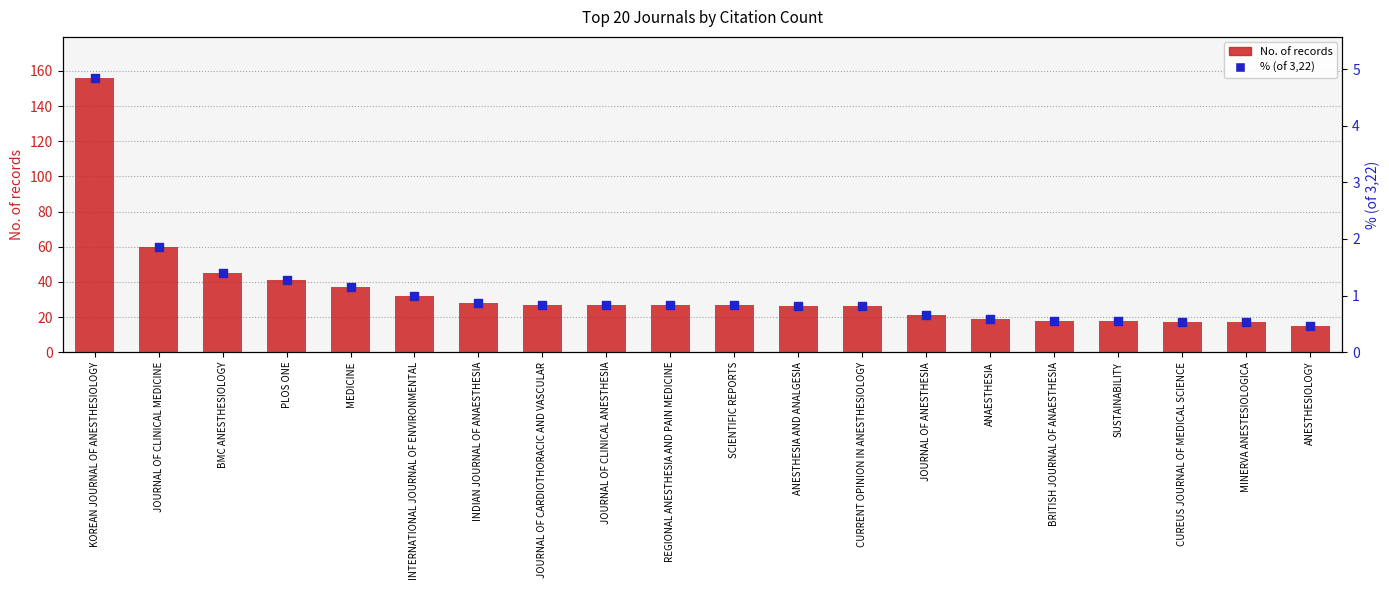

Which series has the largest total across all categories?

No. of records